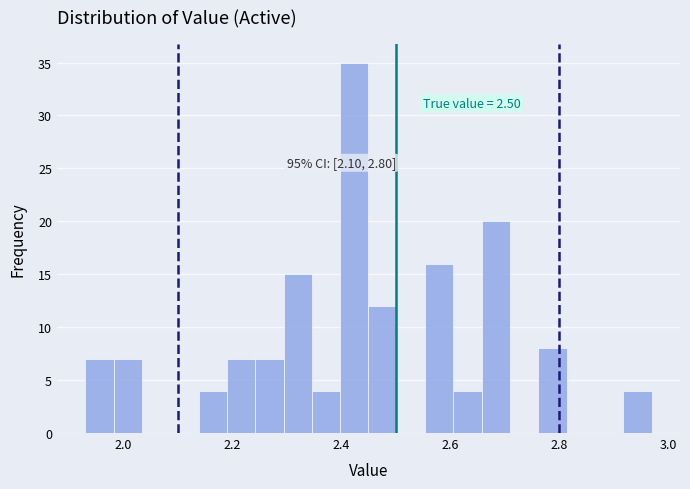

Read against the x-axis, roughly where is the centre of the tallest bar?

2.42